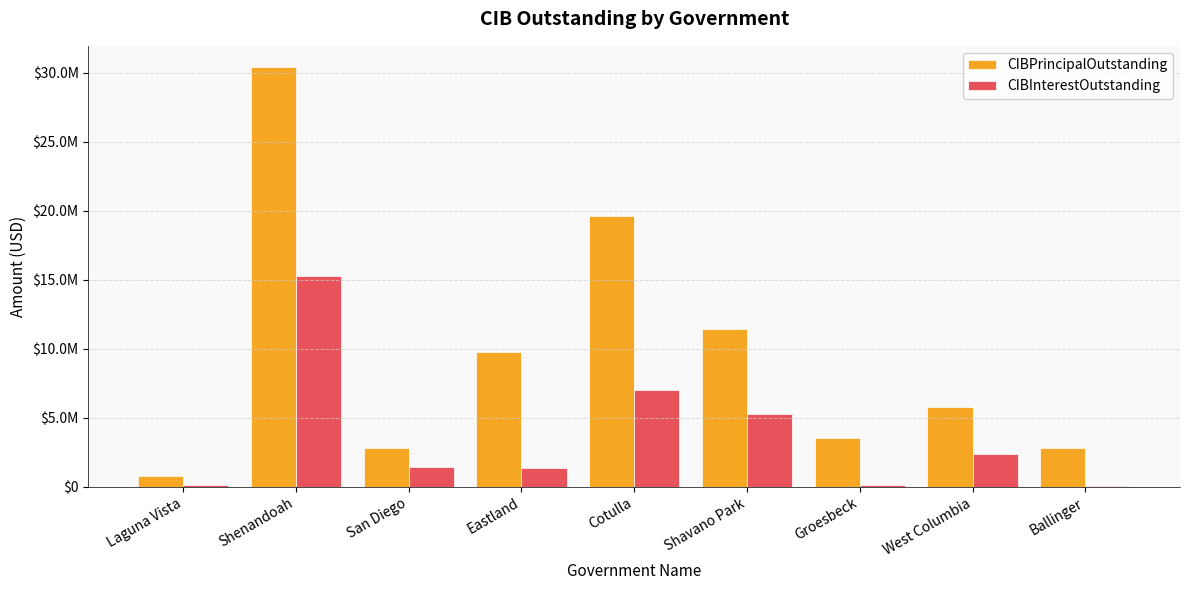

Rank the categories by CIBPrincipalOutstanding value from lowest to highest.

Laguna Vista, San Diego, Ballinger, Groesbeck, West Columbia, Eastland, Shavano Park, Cotulla, Shenandoah